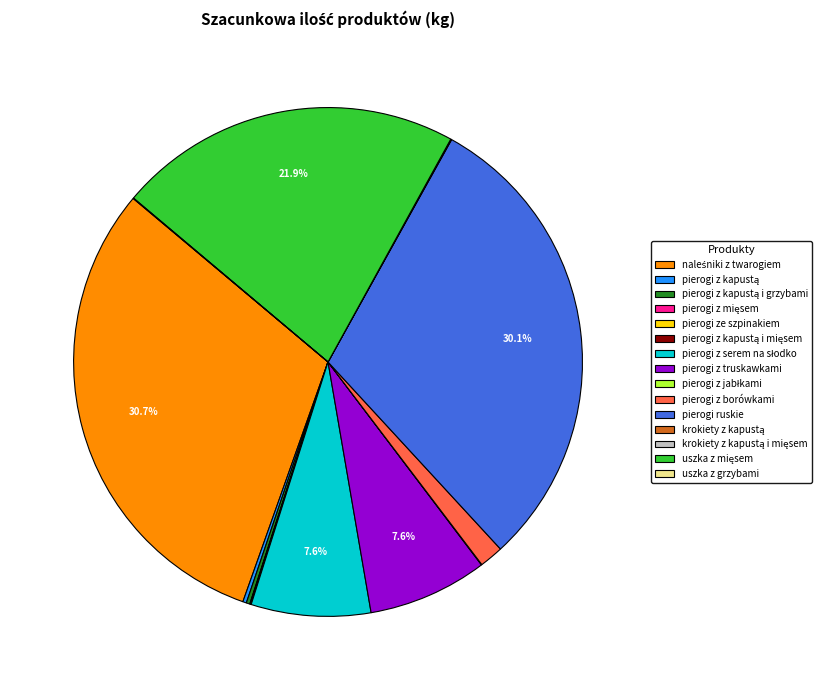

Does pierogi ruskie represent more than half of the total?

No